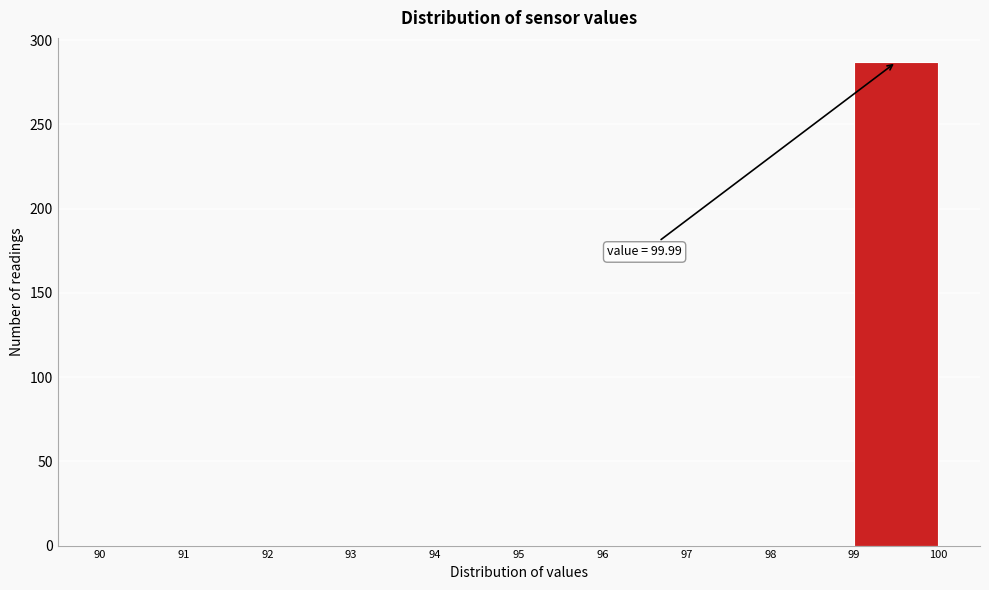

Which range on the x-axis has the tallest bar?

99 to 100